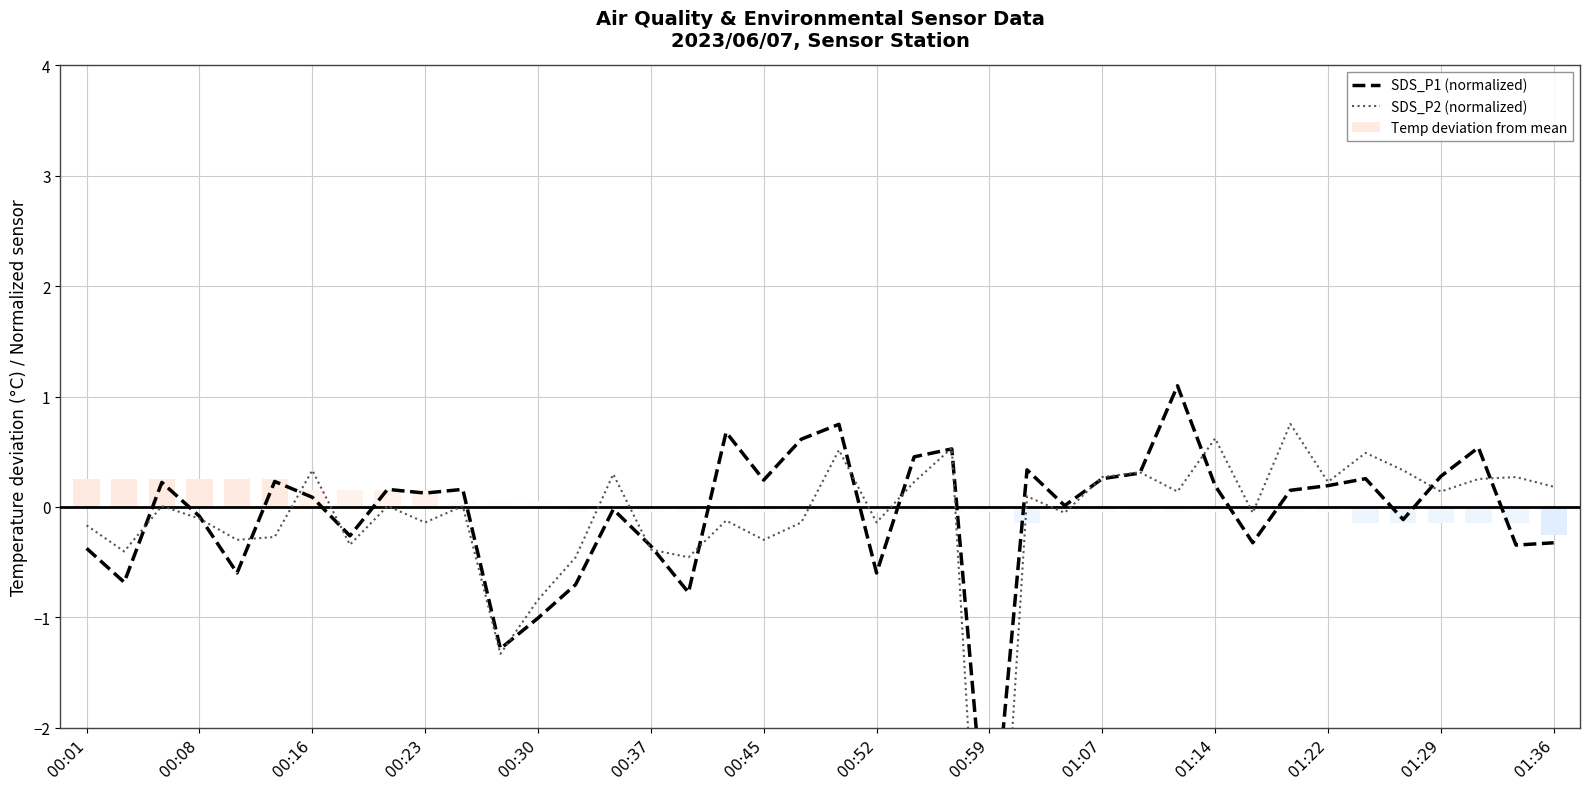

What is the approximate value of Temp deviation from mean at 38?

-0.1